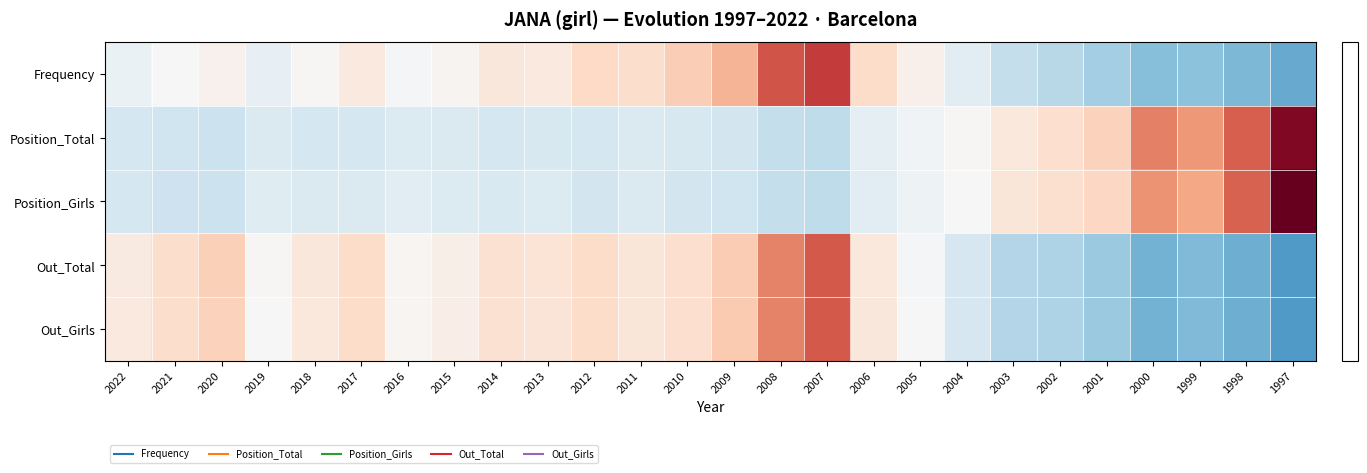

What is the difference between the highest and lowest values at 1997?

5.3